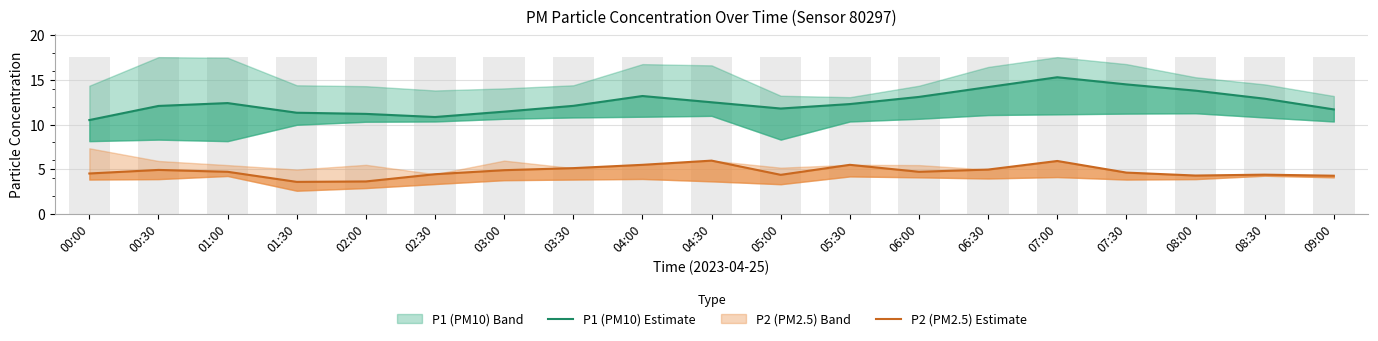

Rank the series by their average value, from lowest to highest.

P2 (PM2.5) Estimate, P1 (PM10) Estimate